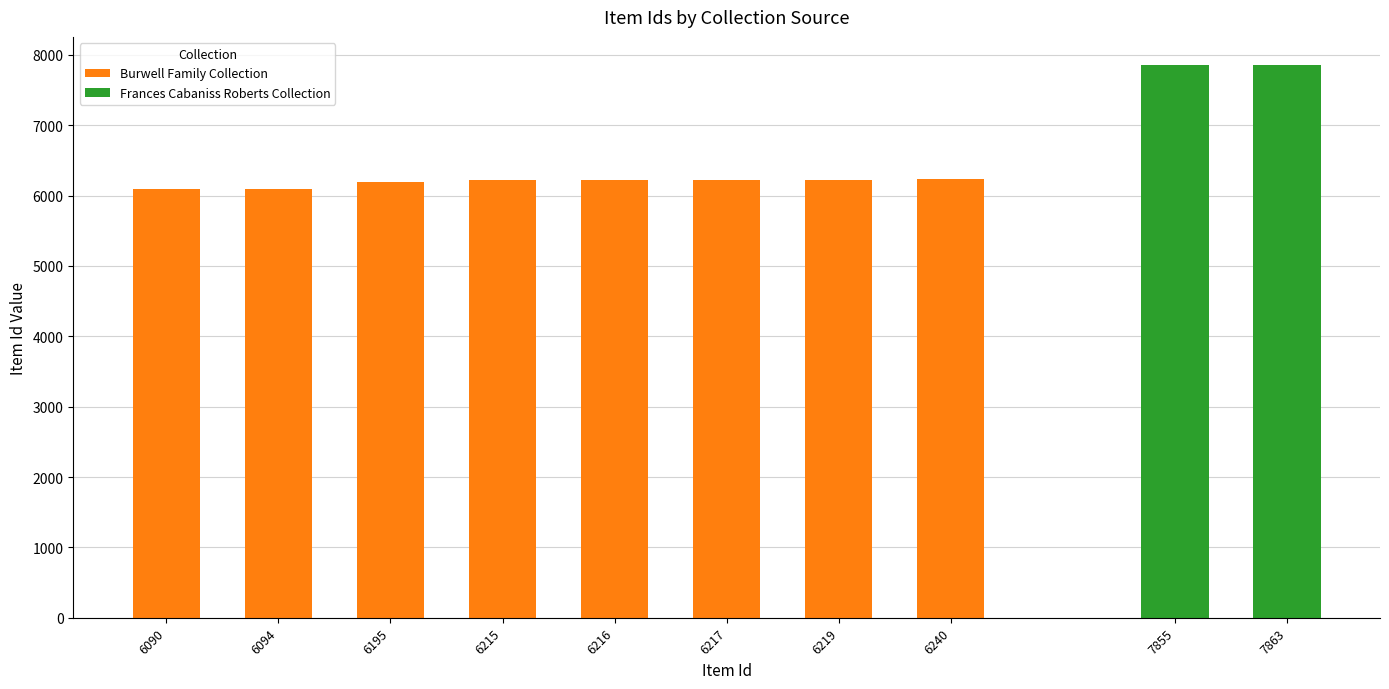

True or false: Burwell Family Collection has a value of 6217 at 6217.

True